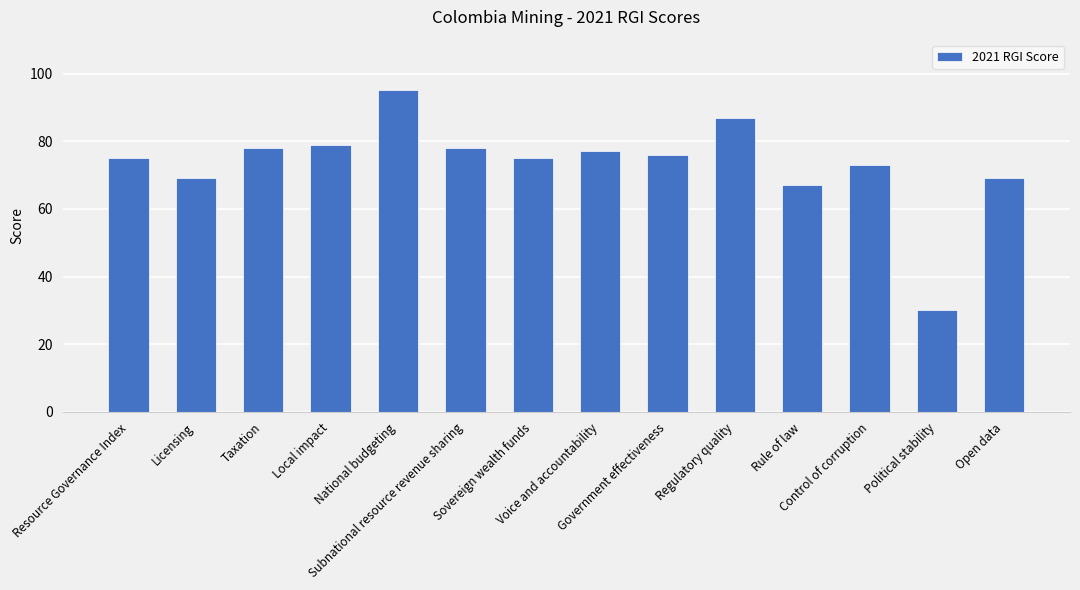

Is it true that the value at Licensing is 26?

False